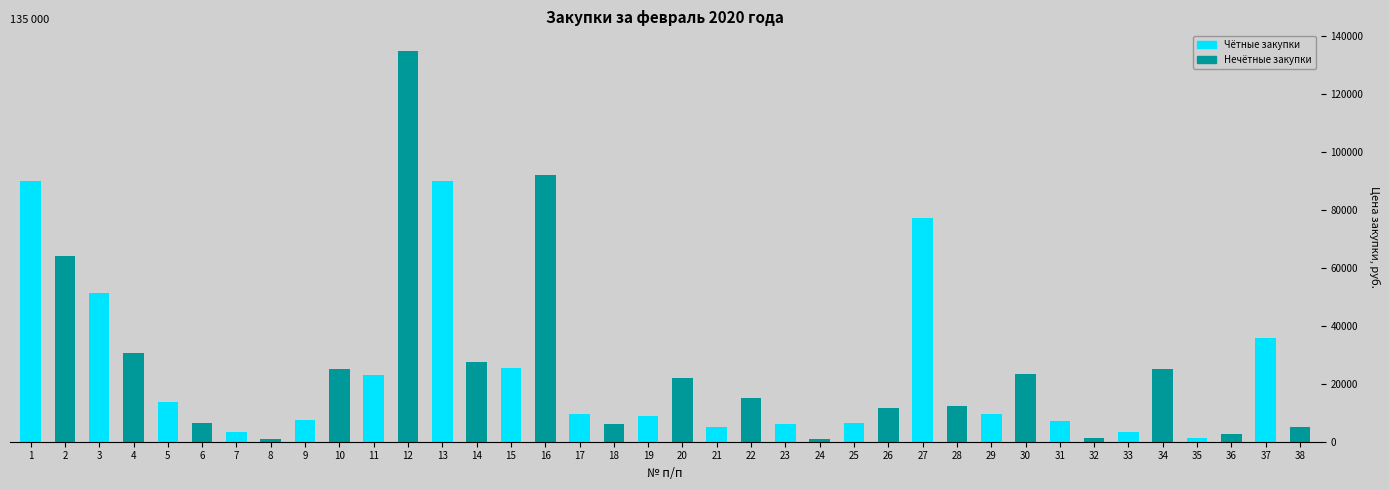

What is the value of the 3rd bar from the left?

51360.0